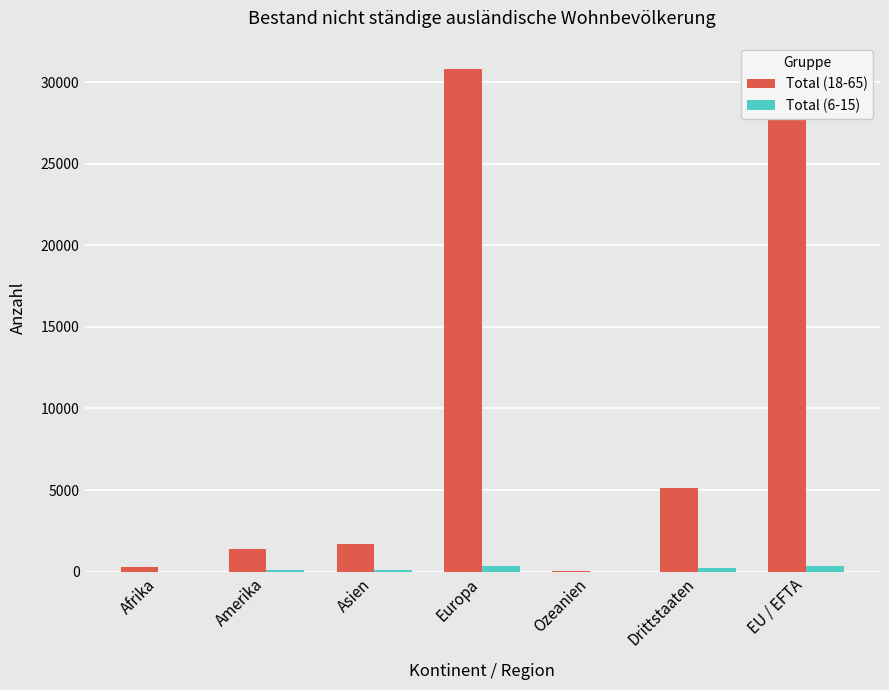

Which label corresponds to the largest value in the chart?

Europa